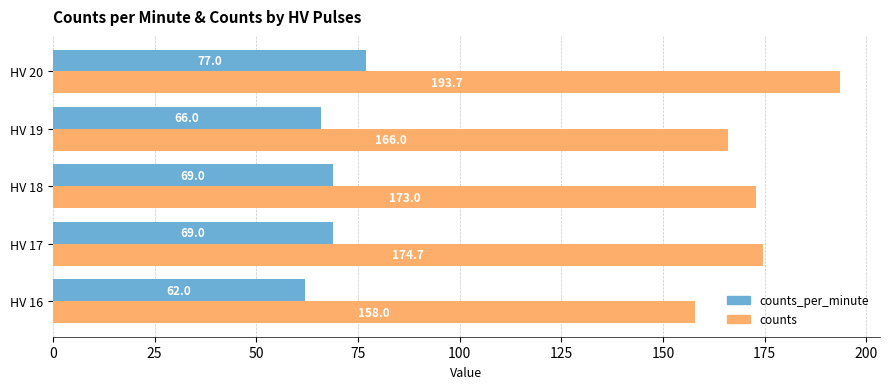

Which series has the widest spread of values?

counts